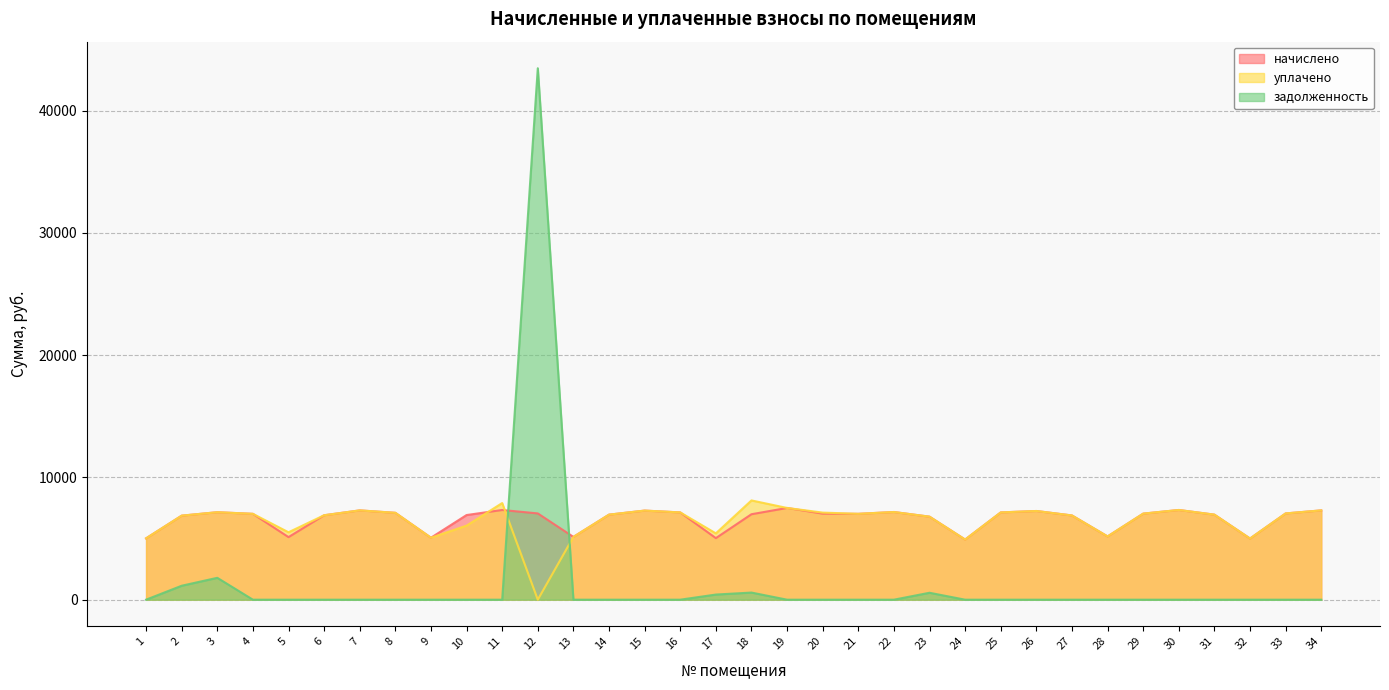

List the labels in order of начислено value, largest first.

19, 11, 30, 7, 34, 15, 26, 22, 3, 16, 25, 8, 12, 33, 20, 29, 4, 21, 18, 14, 31, 10, 6, 27, 2, 23, 28, 13, 5, 9, 17, 1, 32, 24